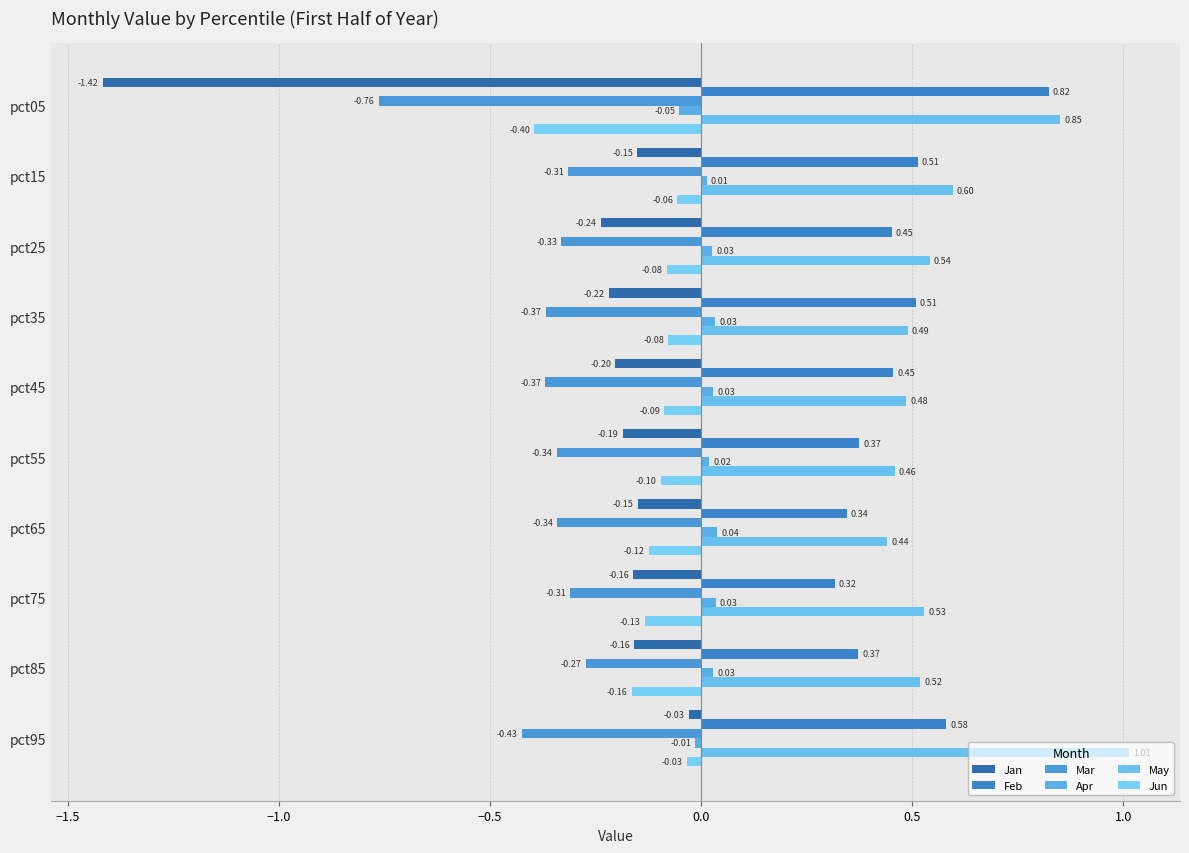

Which series has the widest spread of values?

Jan